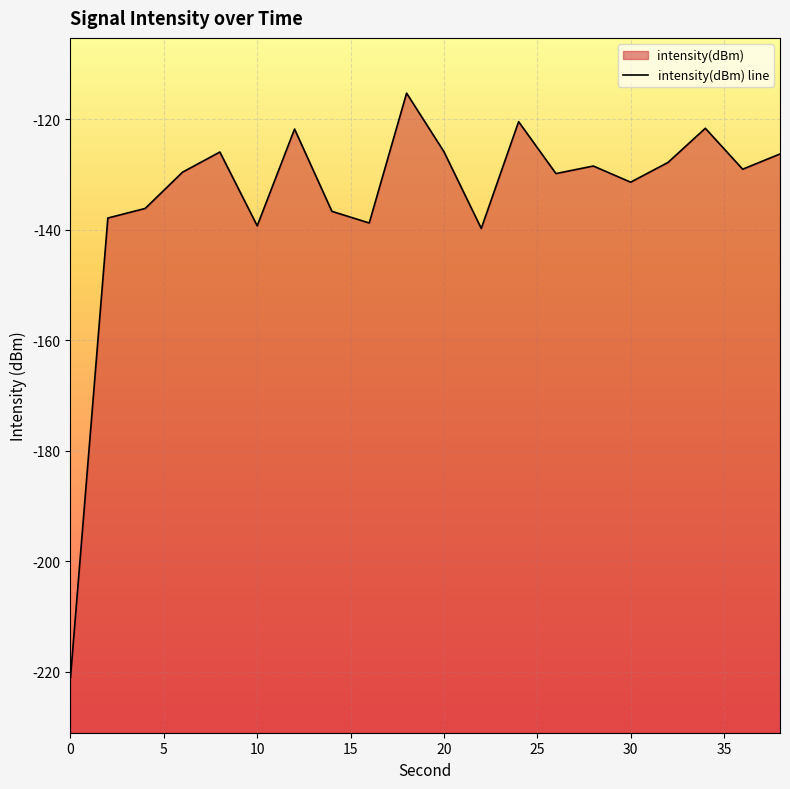

How many lines are shown in the chart?

1